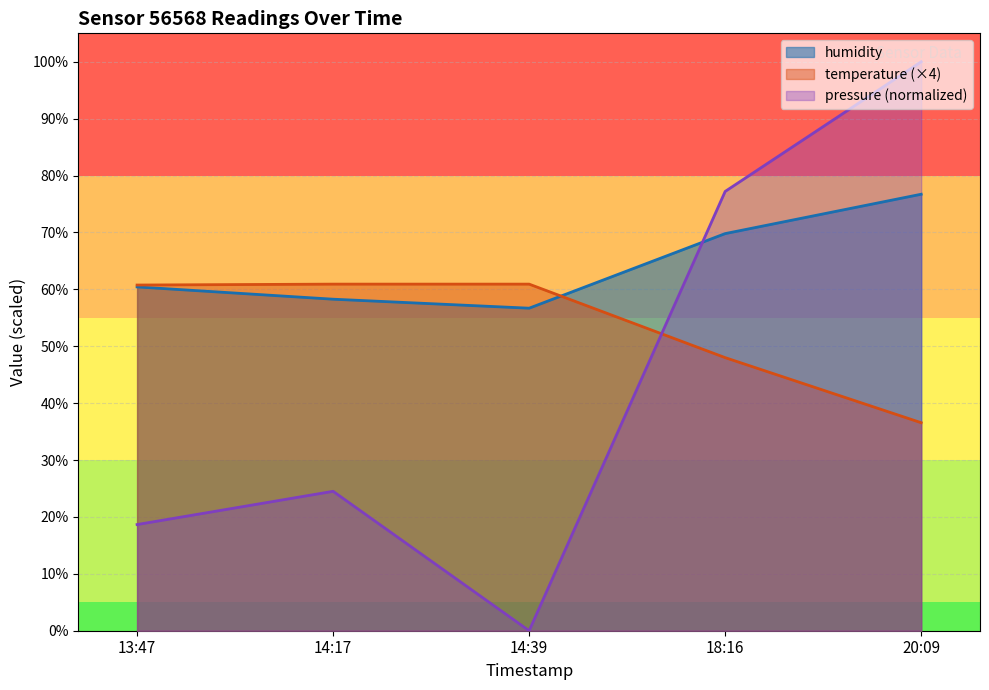

True or false: humidity has a value of 94.4 at 13:47.

False